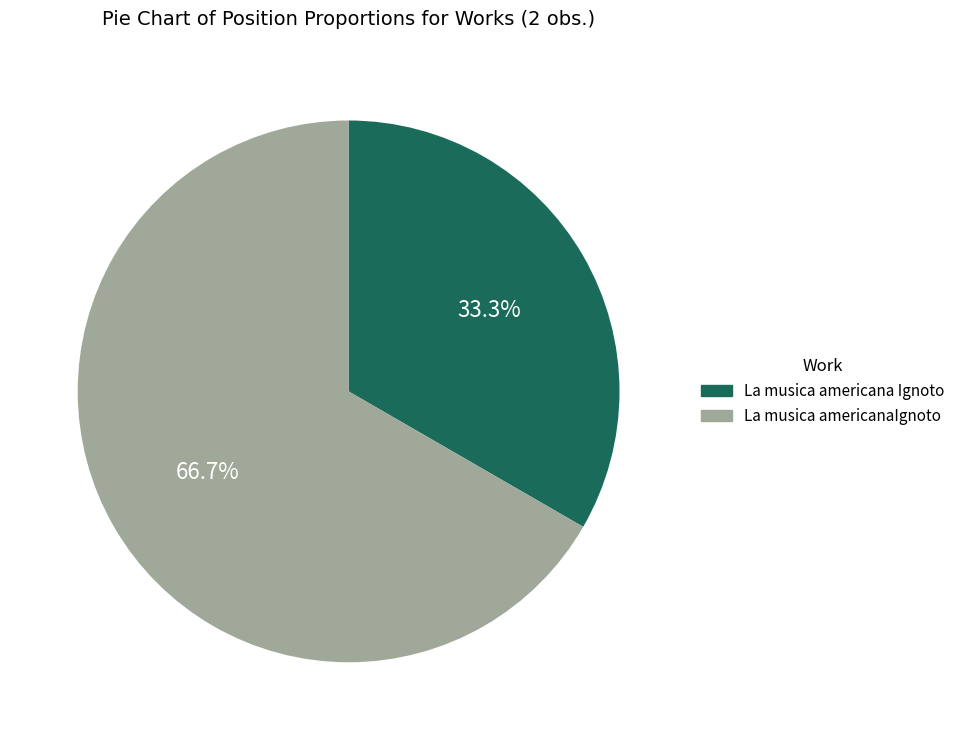

Approximately how many times larger is the value at La musica americana Ignoto compared to La musica americanaIgnoto?

0.5